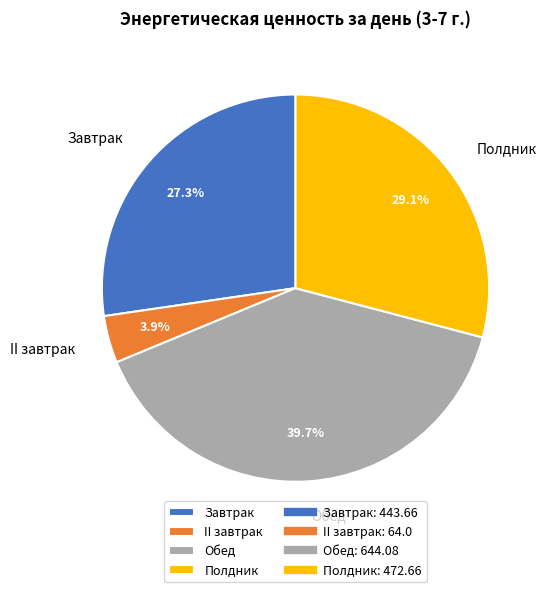

Which slice is the largest?

Обед